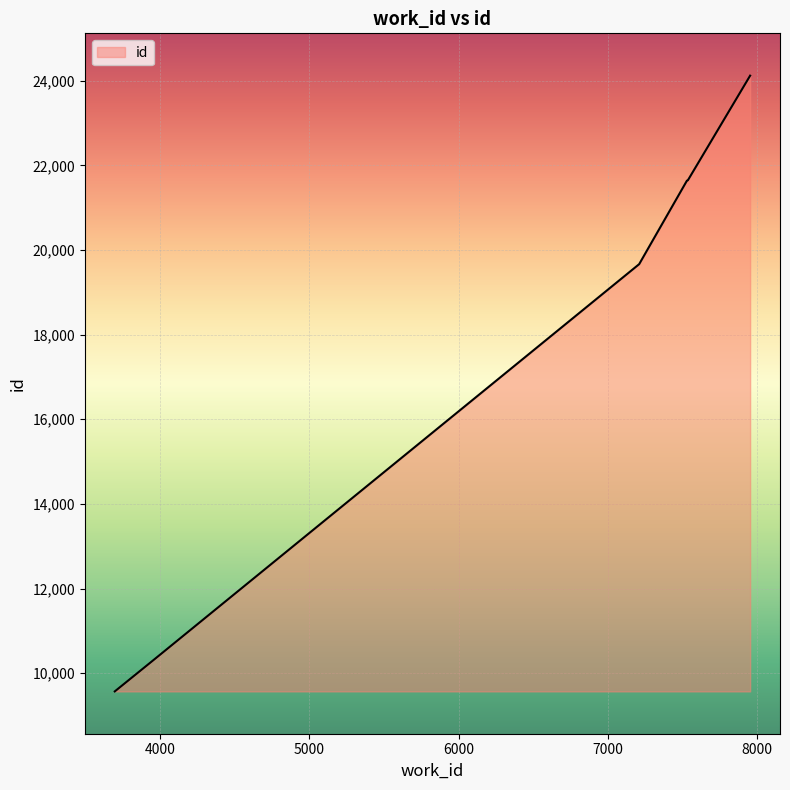

Does the chart have visible grid lines?

Yes